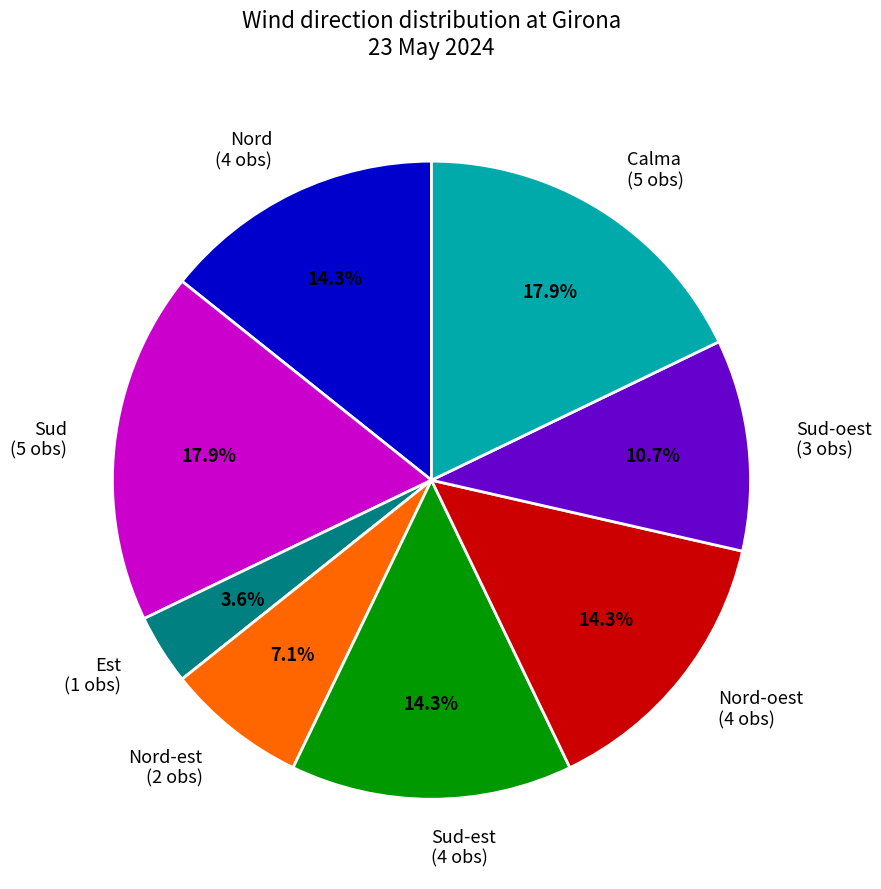

Between Est (1 obs) and Sud-est (4 obs), which is larger?

Sud-est (4 obs)